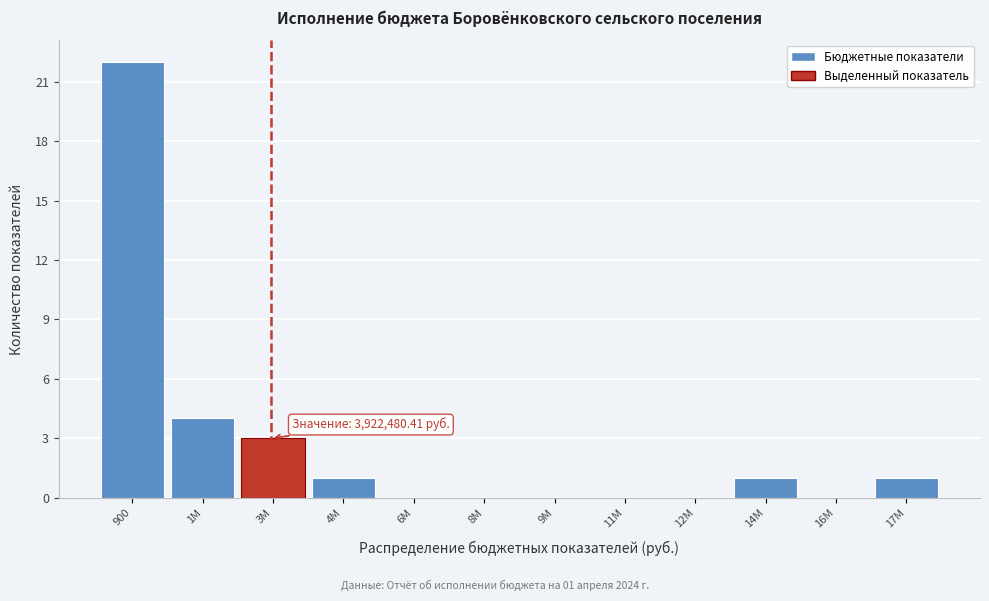

Reading left to right, what are all the values shown in this chart?

900=22	1M=4	3M=3	4M=1	6M=0	8M=0	9M=0	11M=0	12M=0	14M=1	16M=0	17M=1